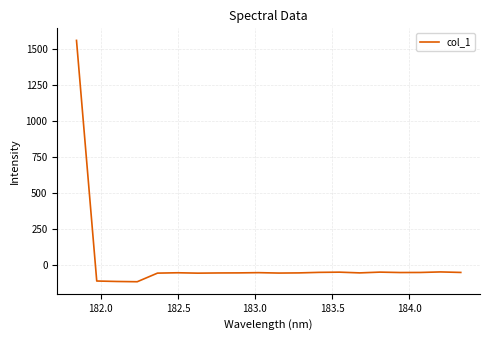

What is the difference between the maximum and minimum values?

1678.5